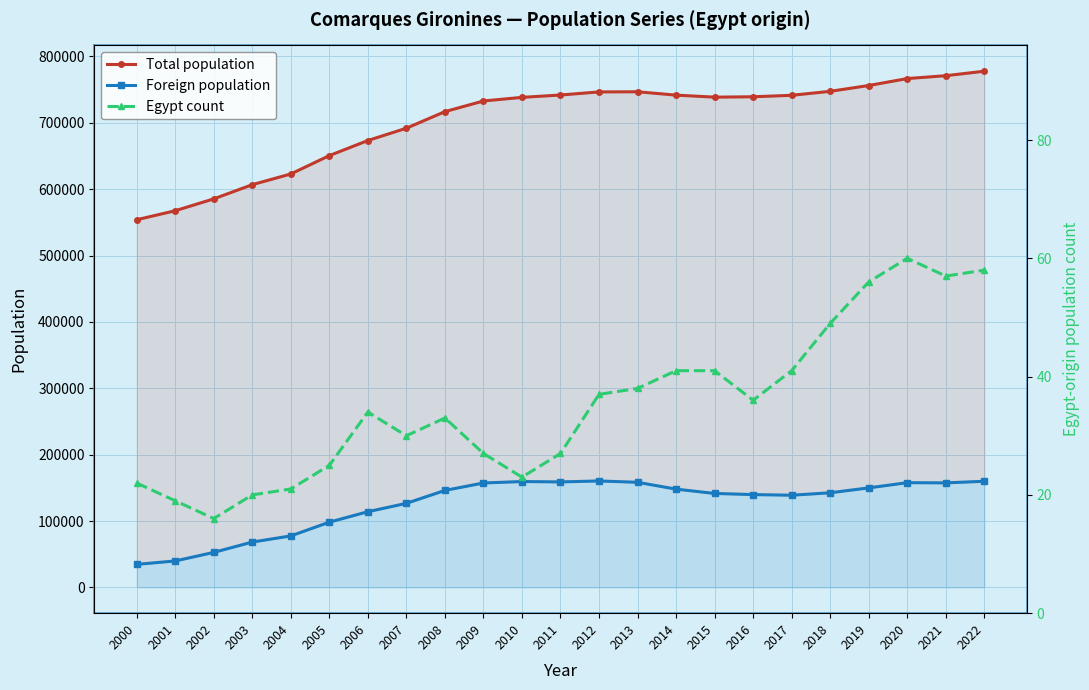

What is the sum of the Foreign population values at 2002 and 2011?

211633